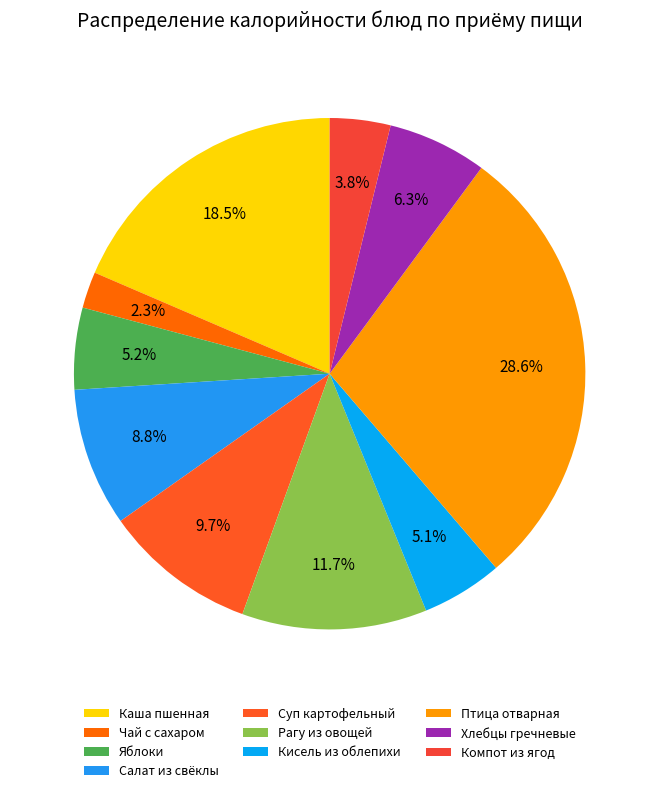

What is the change in value from Чай с сахаром to Суп картофельный?

+84.8